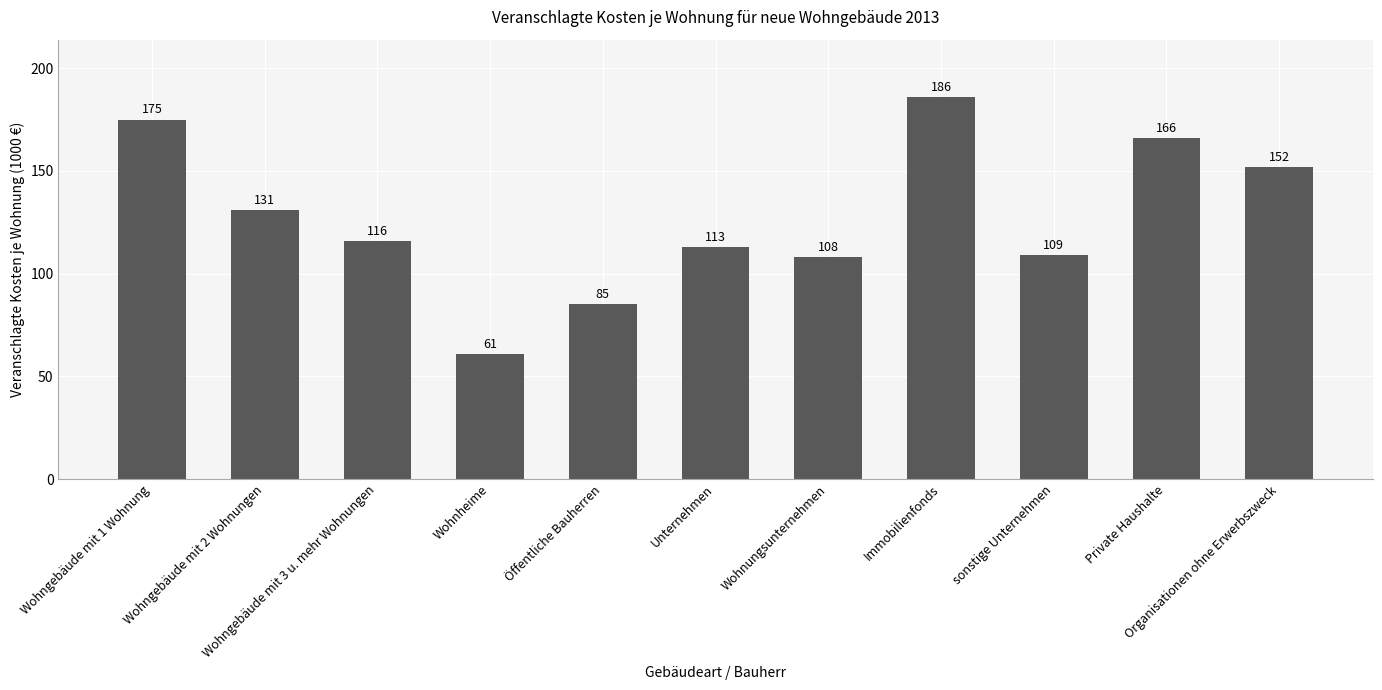

Count the number of data series in this chart.

1